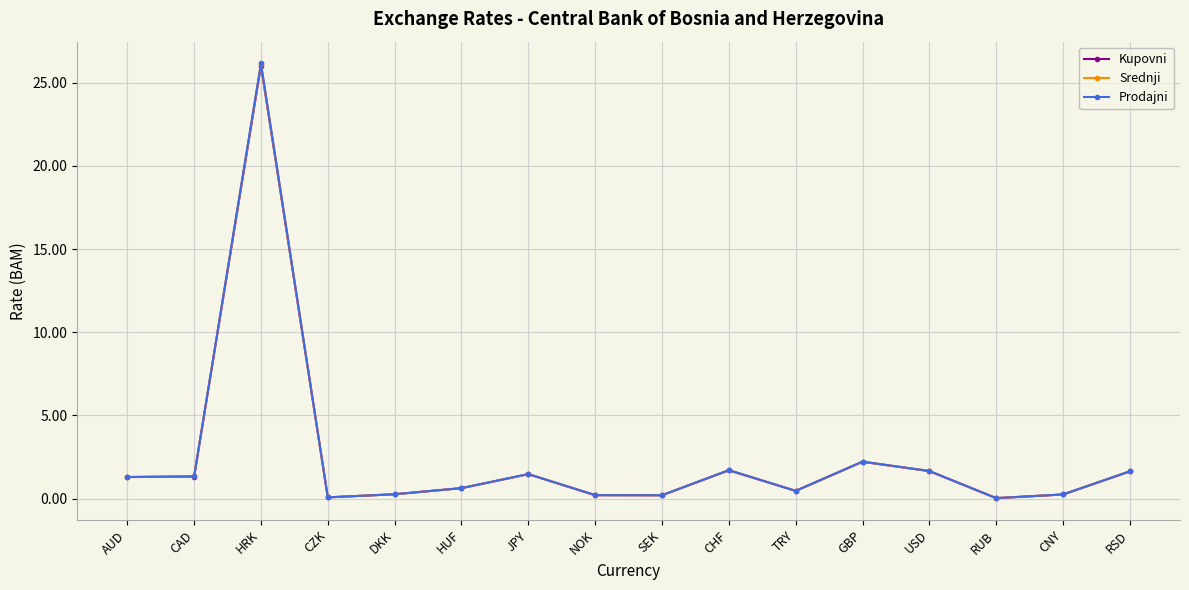

What position from the left is GBP?

12